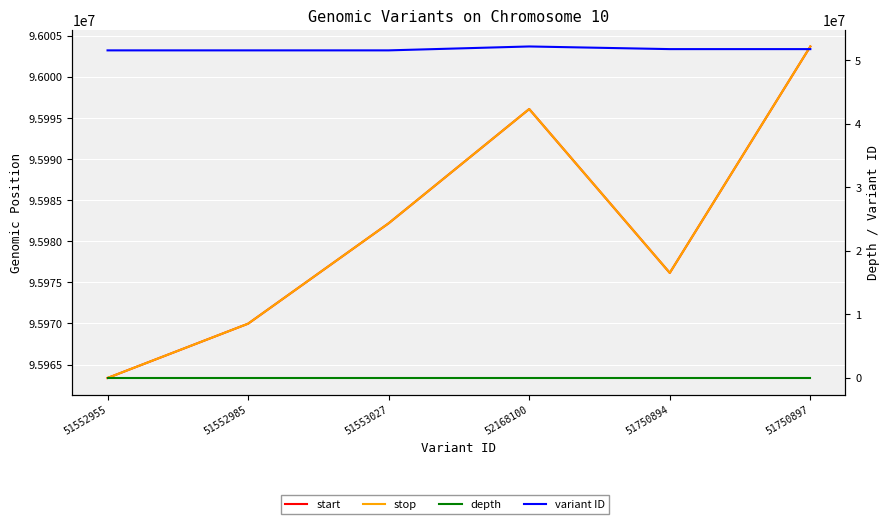

Count the number of categories in the chart.

6